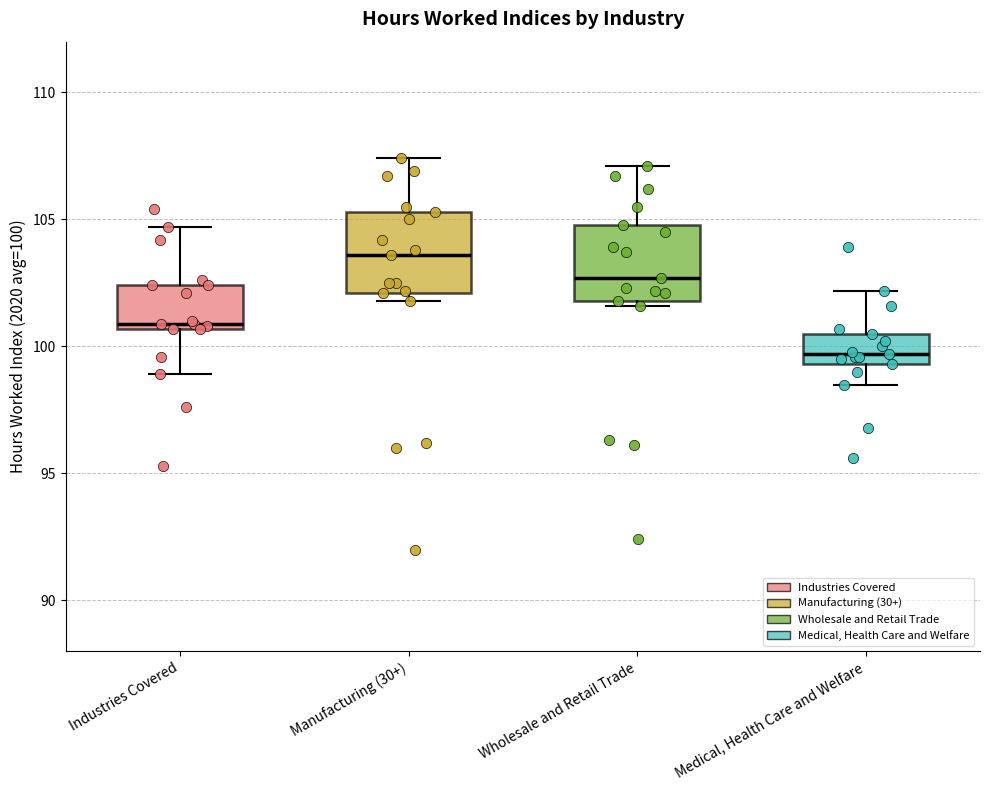

Where does the median line of the box for Manufacturing (30+) sit on the y-axis? The values are not printed on the chart, so give them approximately, as read against the axis.

103.5